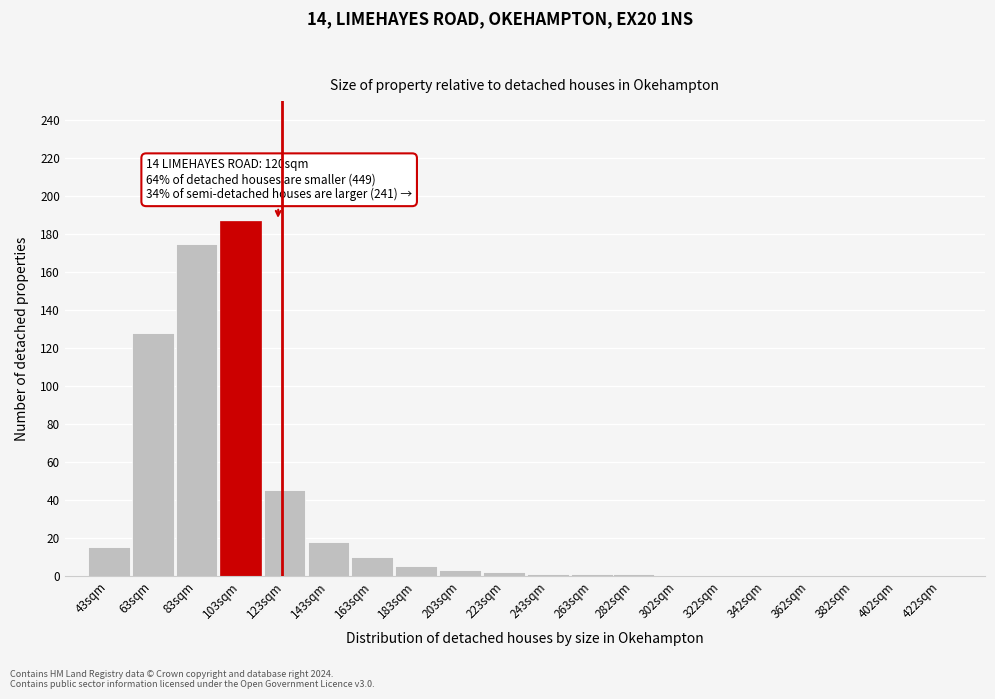

Reading left to right, list all the values displayed in this chart.

43sqm=15	63sqm=128	83sqm=175	103sqm=187	123sqm=45	143sqm=18	163sqm=10	183sqm=5	203sqm=3	223sqm=2	243sqm=1	263sqm=1	282sqm=1	302sqm=0	322sqm=0	342sqm=0	362sqm=0	382sqm=0	402sqm=0	422sqm=0